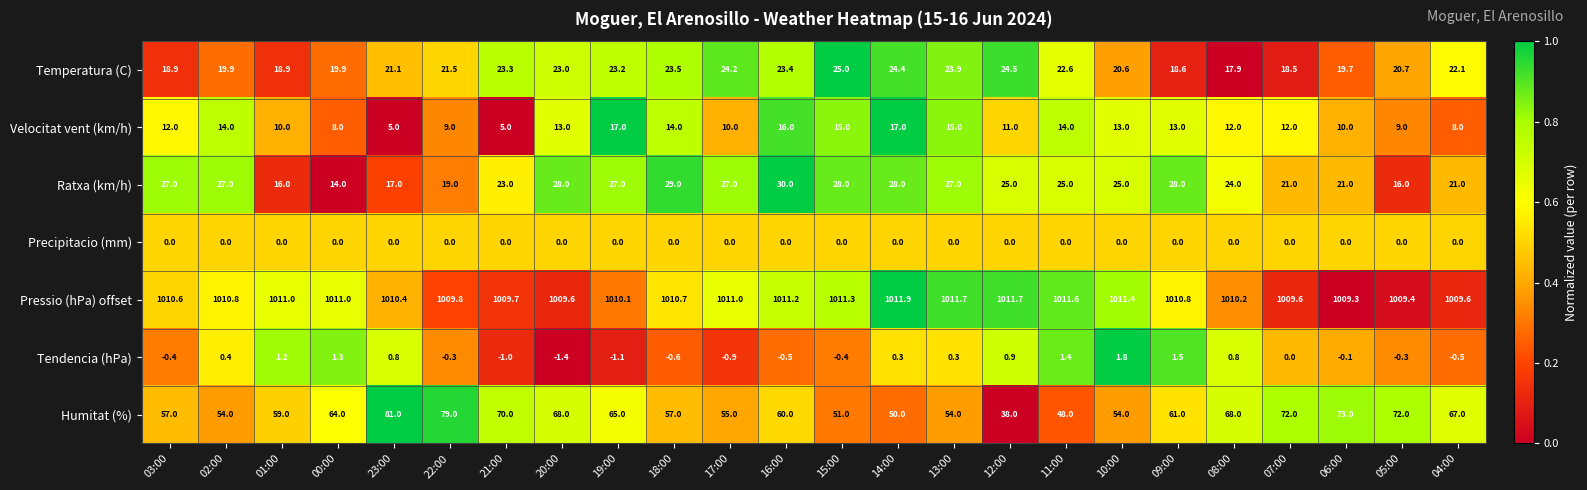

What is the total value across all series at 03:00?

1125.1